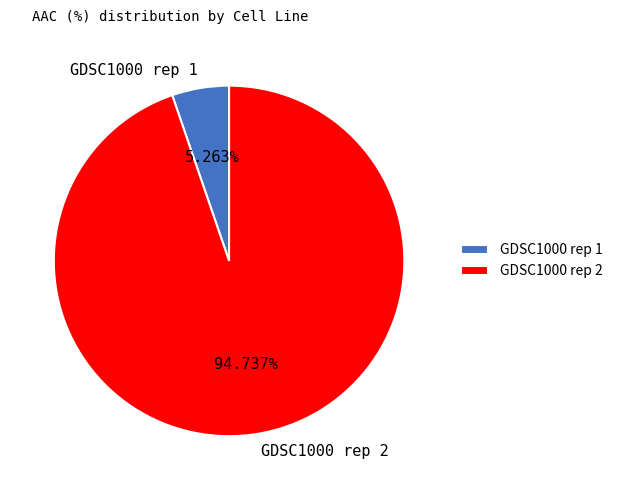

How much of the chart is everything except GDSC1000 rep 1?

94.7%